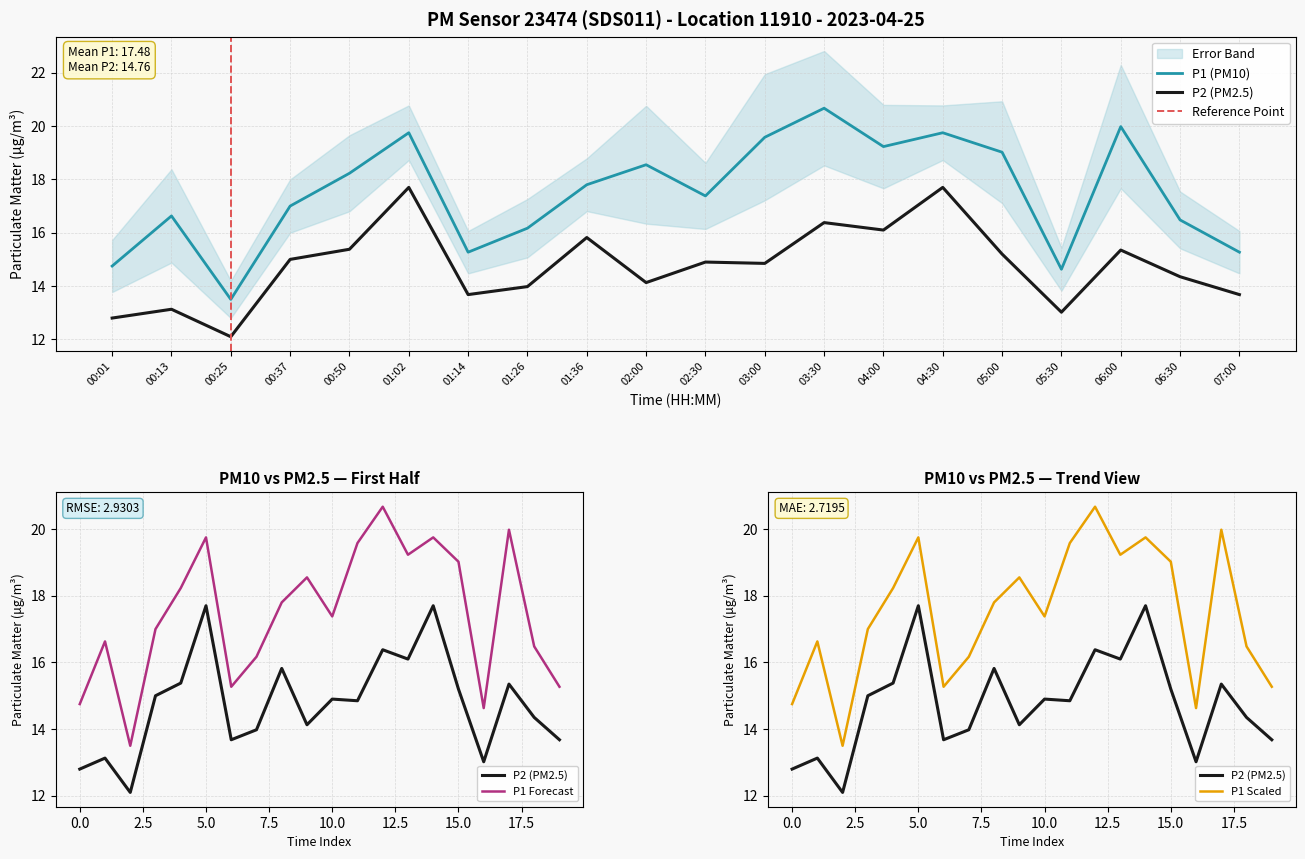

The value of P2 at 07:00 is 24.4. True or false?

False